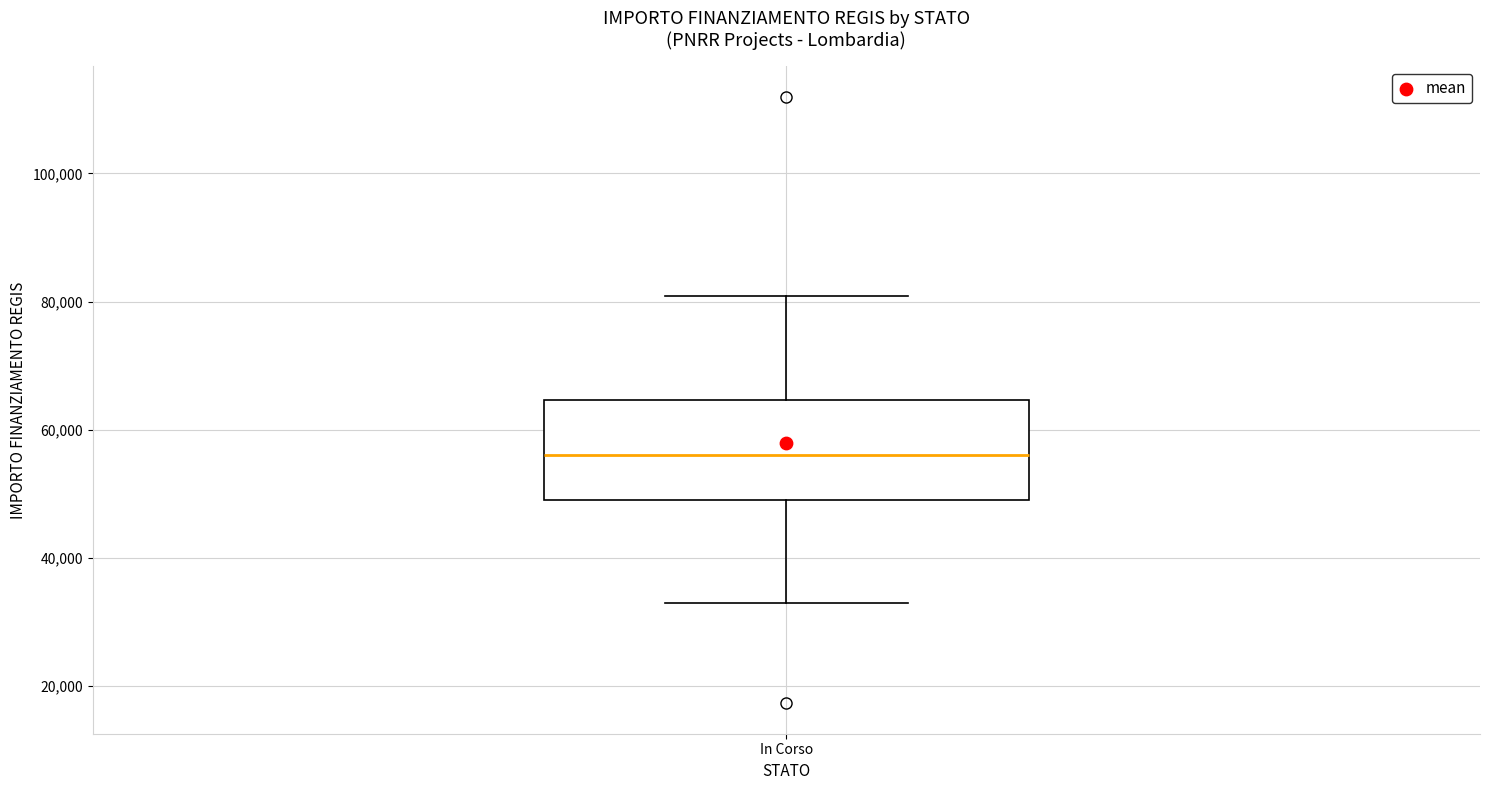

Where does the upper whisker of the box for In Corso end on the y-axis? The values are not printed on the chart, so give them approximately, as read against the axis.

80000